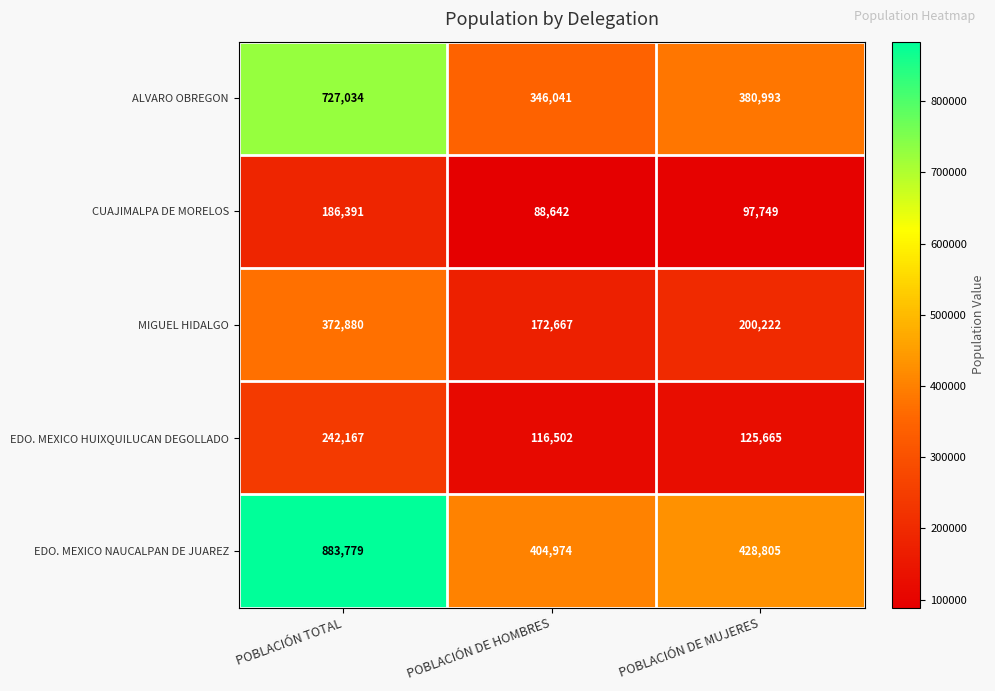

What is the difference between the second highest and minimum values in the EDO. MEXICO HUIXQUILUCAN DEGOLLADO series?

9163